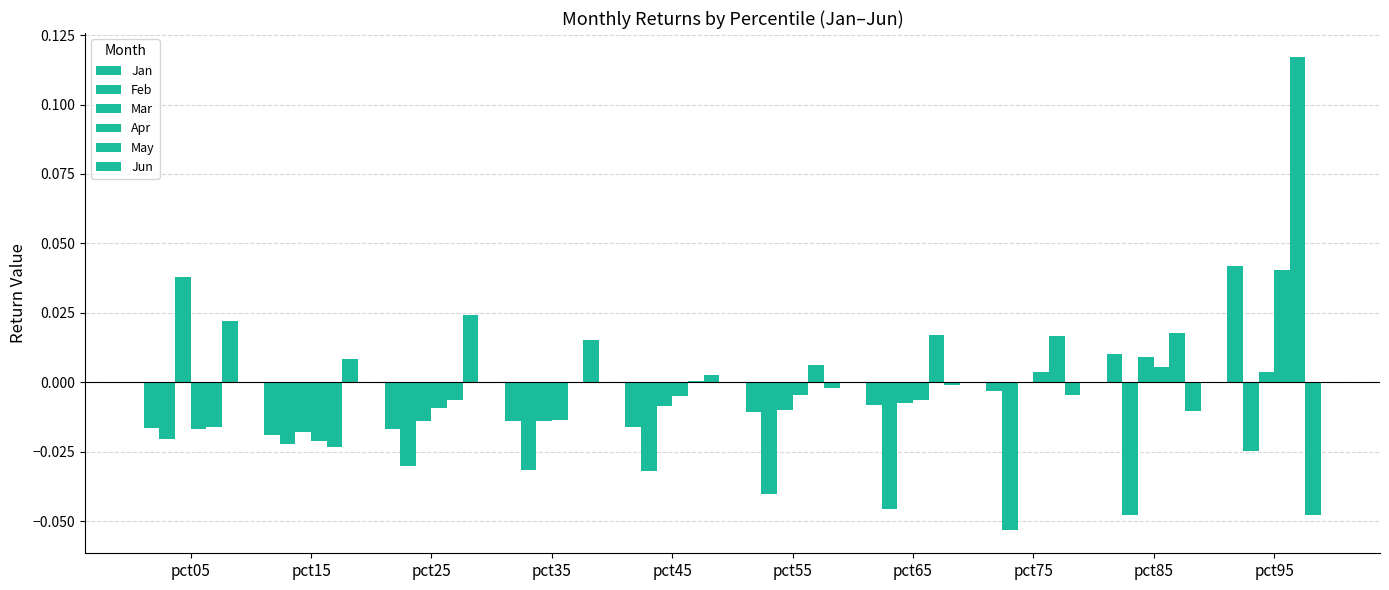

Is the value of Feb at pct25 greater than the value of May at pct55?

No